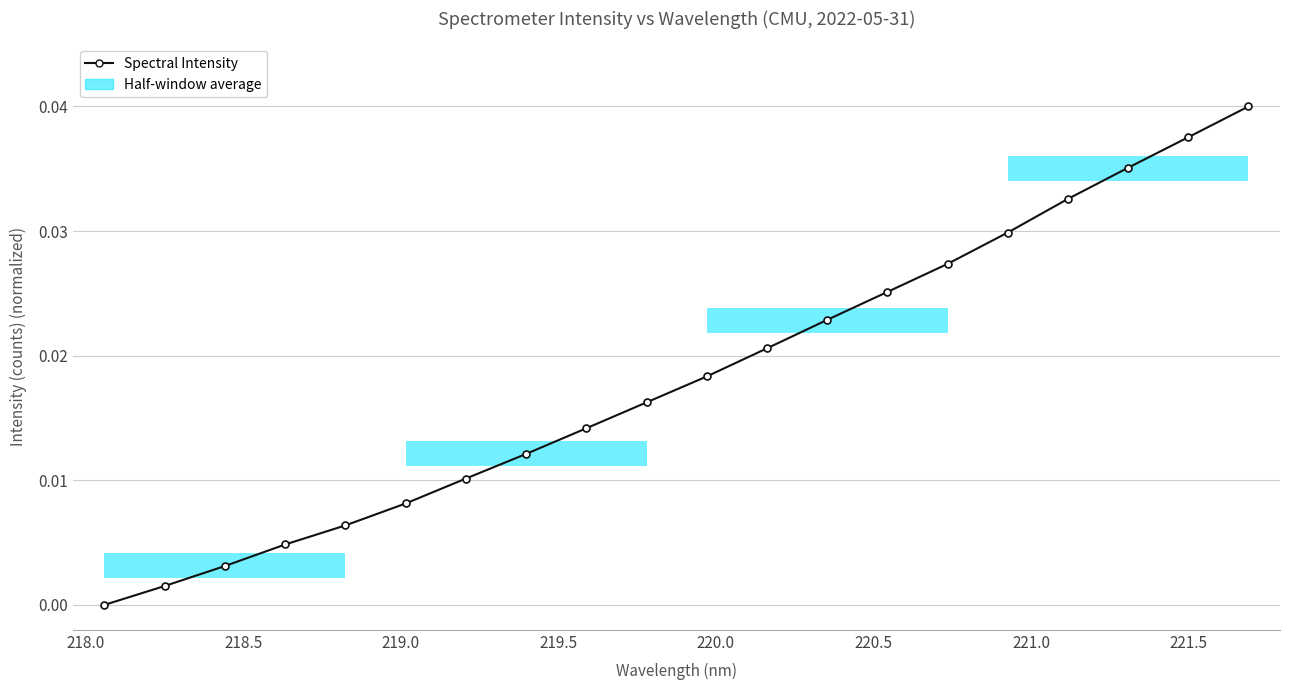

How many lines are shown in the chart?

1